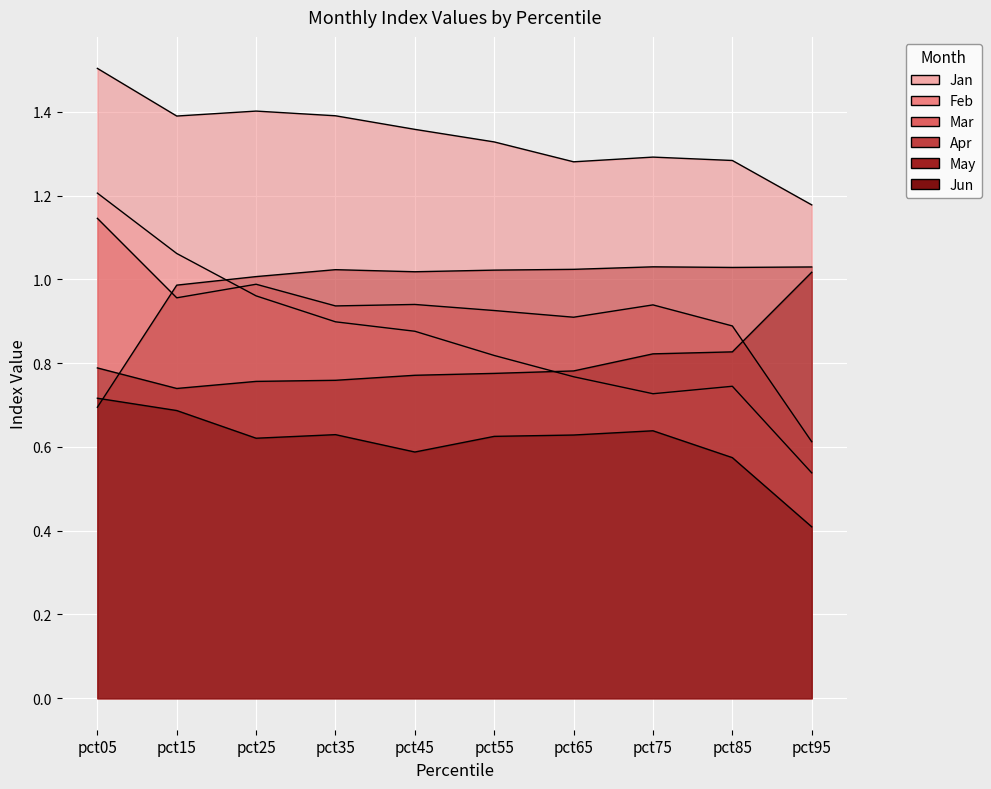

Where is the first local maximum for Feb?

pct25